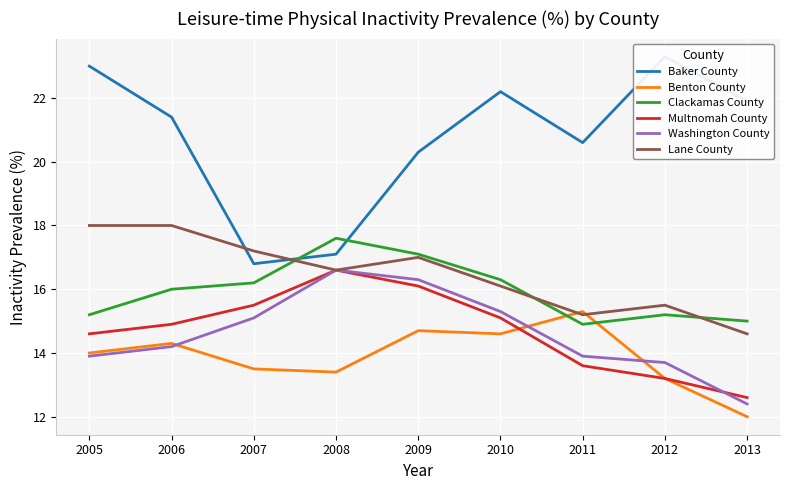

Which series has the widest spread of values?

Baker County